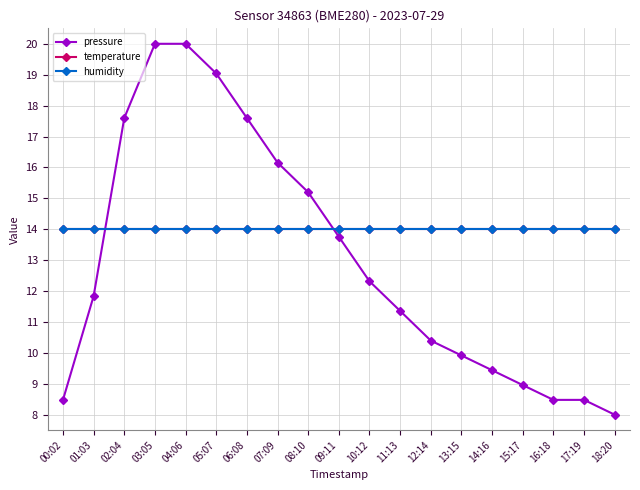

At which category is the sum across all series the highest?

03:05